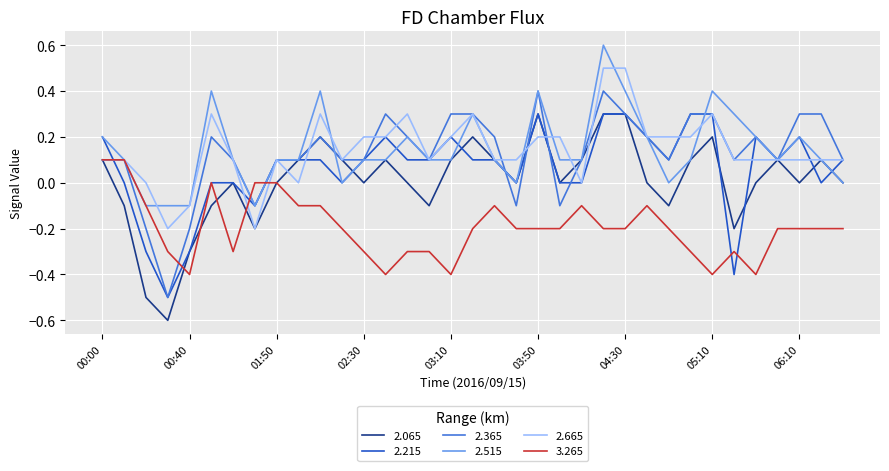

What are all the series names shown in the legend?

2.065, 2.215, 2.365, 2.515, 2.665, 3.265